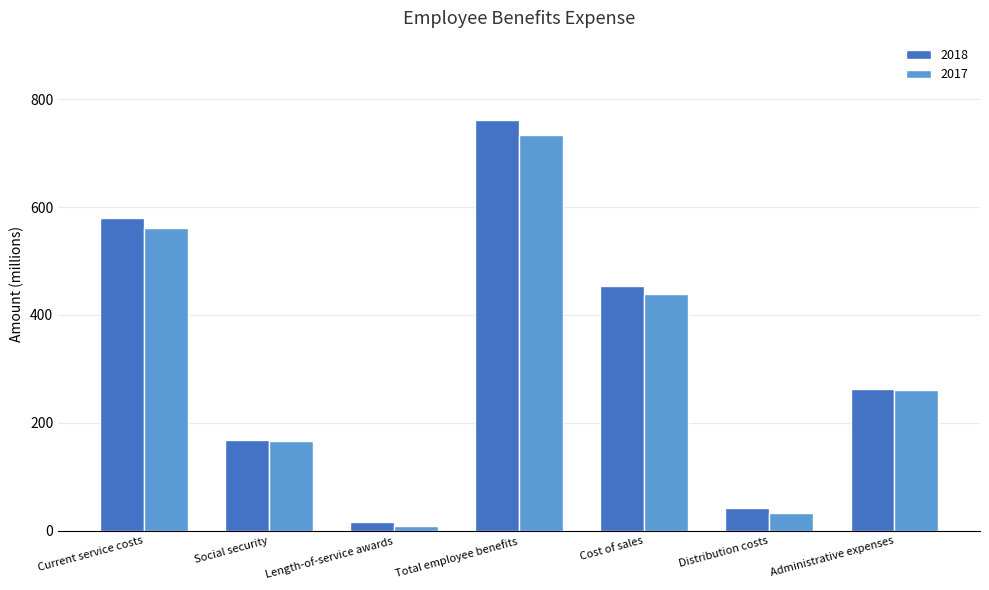

Is the value of 2018 at Administrative expenses greater than the value of 2017 at Social security?

Yes